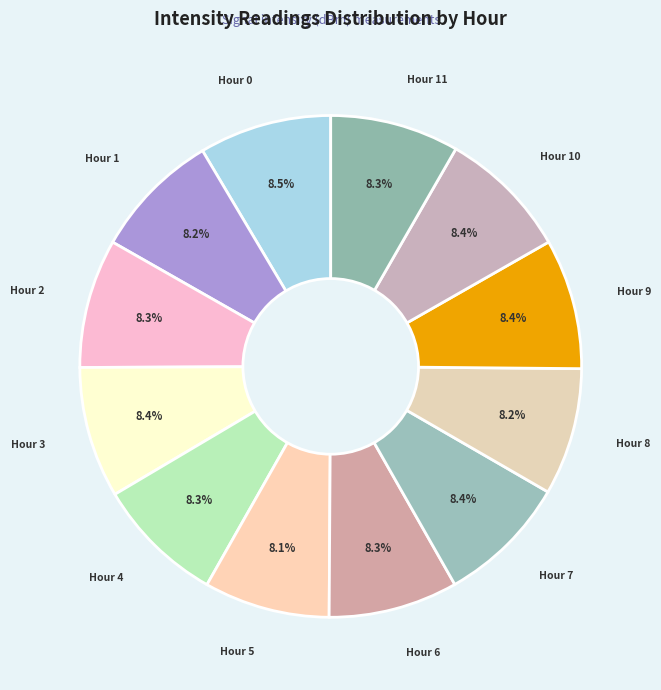

Does any single category account for the majority?

No